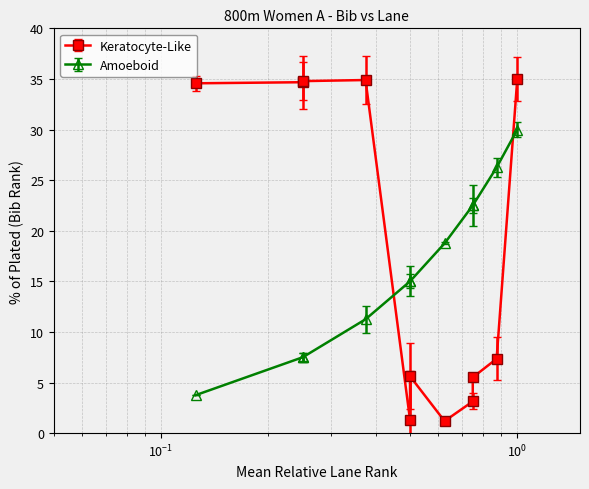

Is it true that Keratocyte-Like equals 3.1 at Rachel McClay?

False